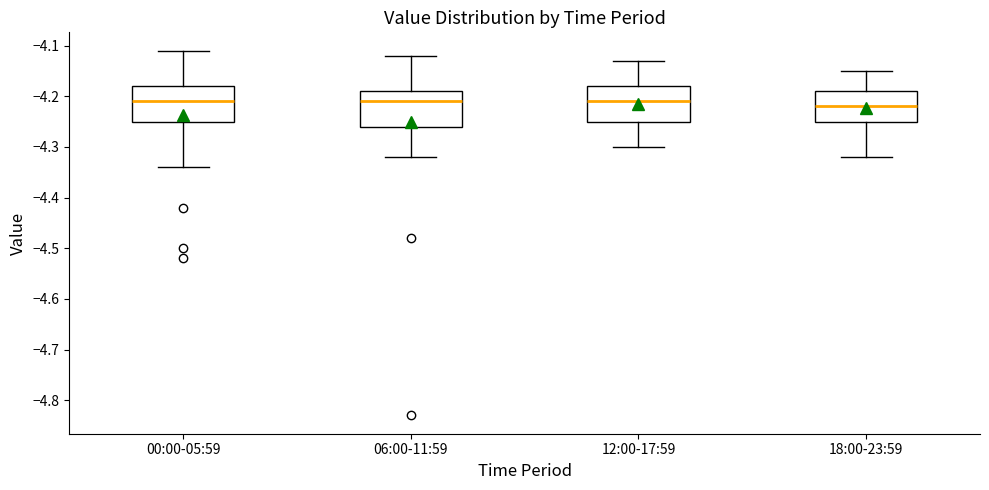

Reading left to right, read every box against the y-axis: the position of its median line, the range the box covers, and the ends of its whiskers. The values are not printed on the chart, so give them approximately, as read against the axis.

00:00-05:59: median -4.21, box -4.25 to -4.18, whiskers -4.34 to -4.11
06:00-11:59: median -4.21, box -4.26 to -4.19, whiskers -4.32 to -4.12
12:00-17:59: median -4.21, box -4.25 to -4.18, whiskers -4.30 to -4.13
18:00-23:59: median -4.22, box -4.25 to -4.19, whiskers -4.32 to -4.15